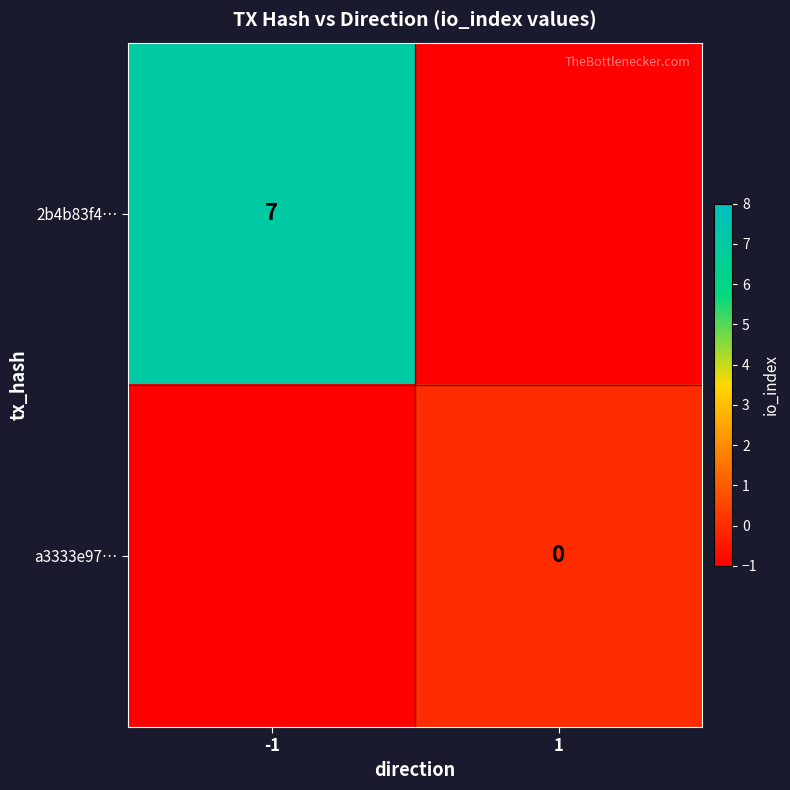

True or false: a3333e97… has a value of -1 at -1.

False